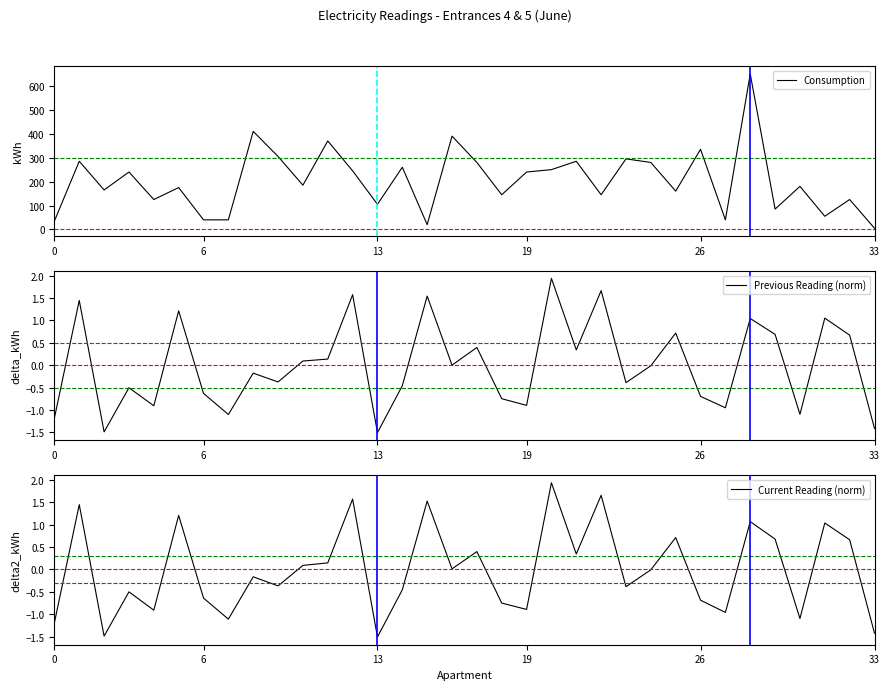

Read the Previous Reading (norm) value at 25.

0.7